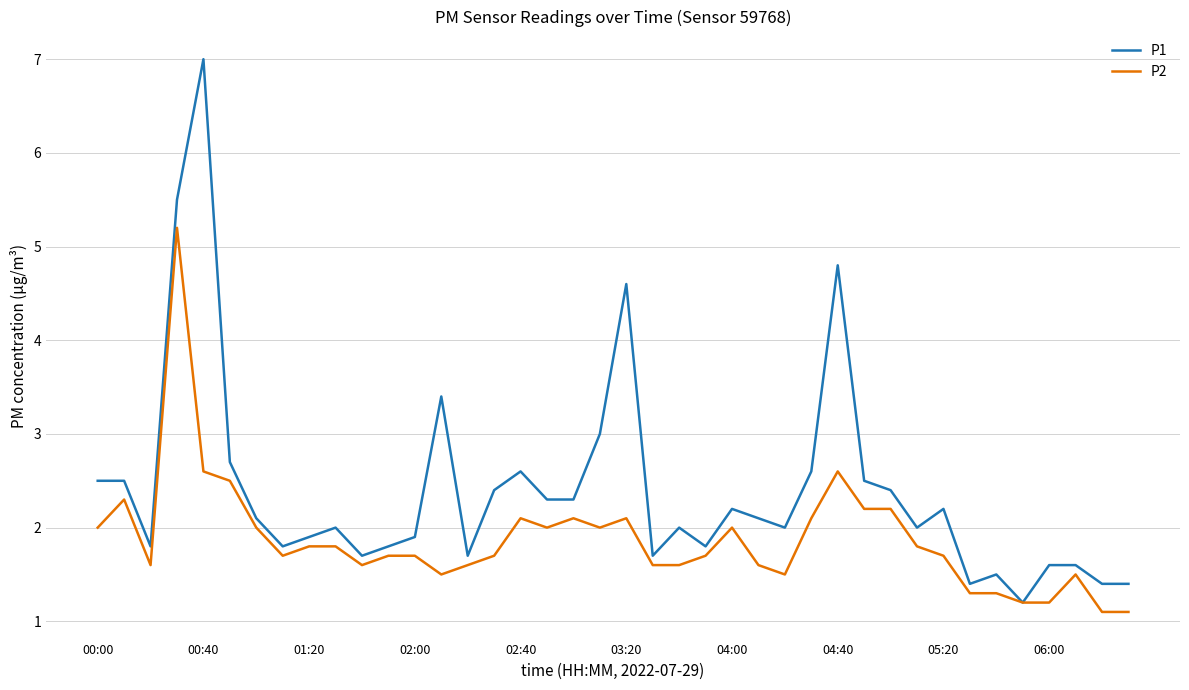

What are all the series names shown in the legend?

P1, P2